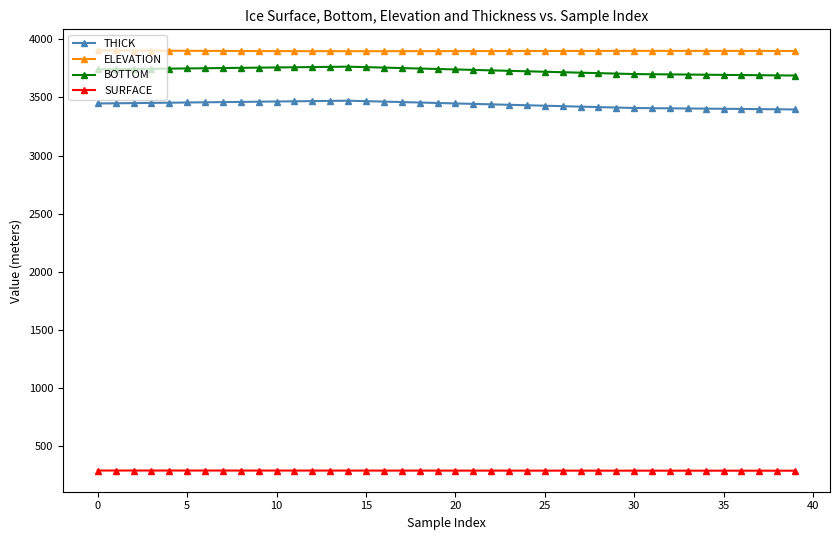

What is the sum of all BOTTOM values?

149196.1